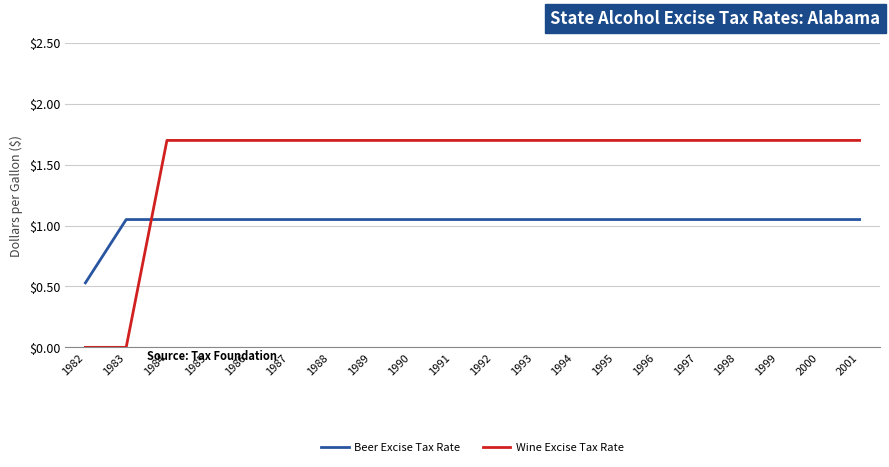

How many intersections are there between Beer Excise Tax Rate and Wine Excise Tax Rate?

1